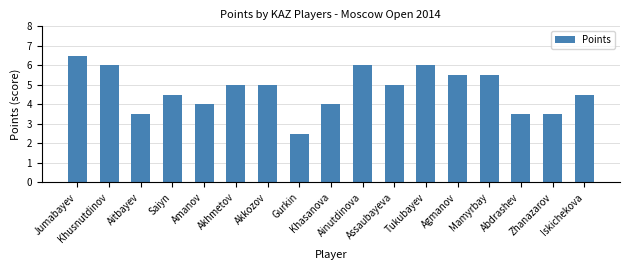

What is the value of the 17th bar from the left?

4.5